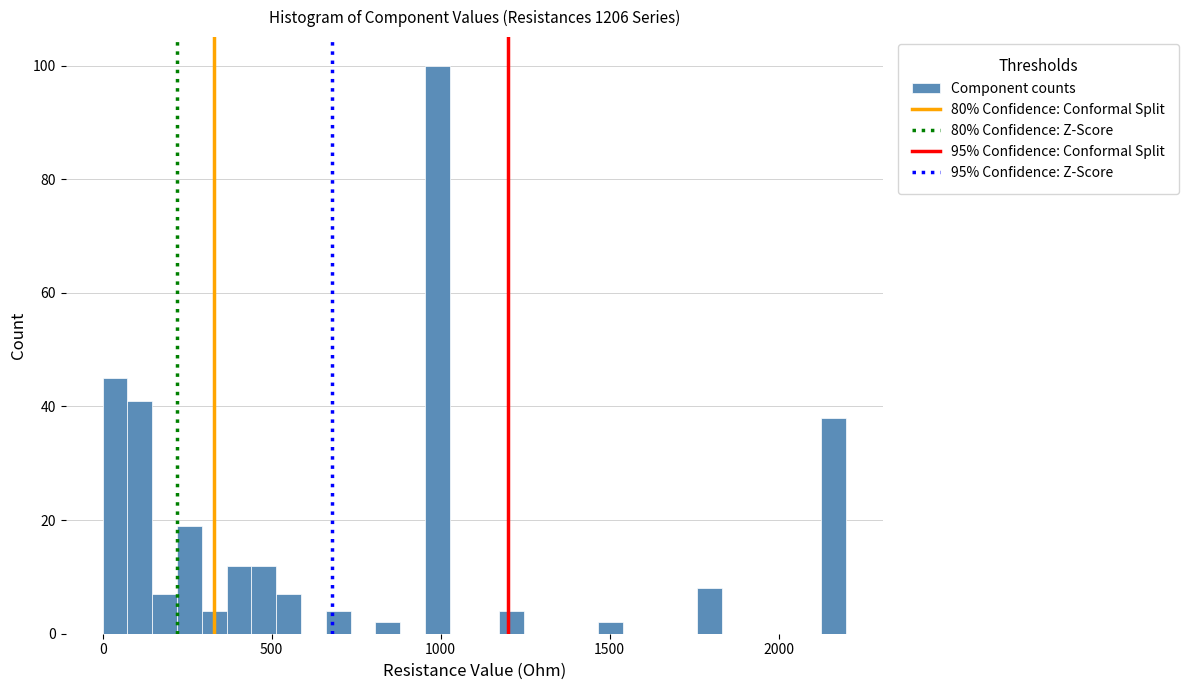

Around what value on the x-axis is the tallest bar? Give the approximate position of its centre, as read against the axis.

1000